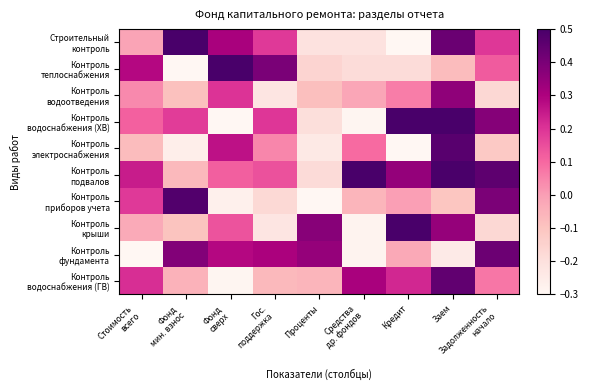

What is the difference between the highest and lowest values at Заем?

0.7